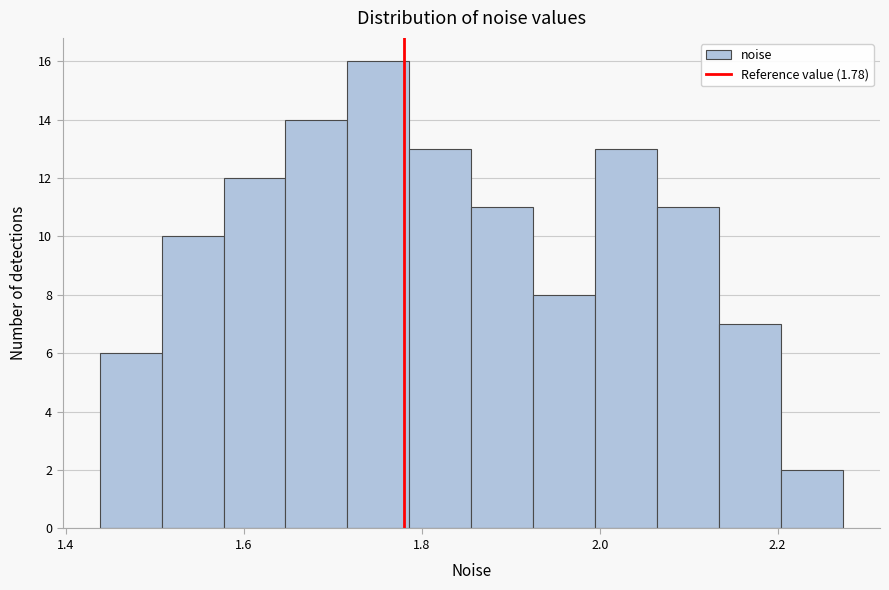

Around what value on the x-axis is the tallest bar? Give the approximate position of its centre, as read against the axis.

1.76